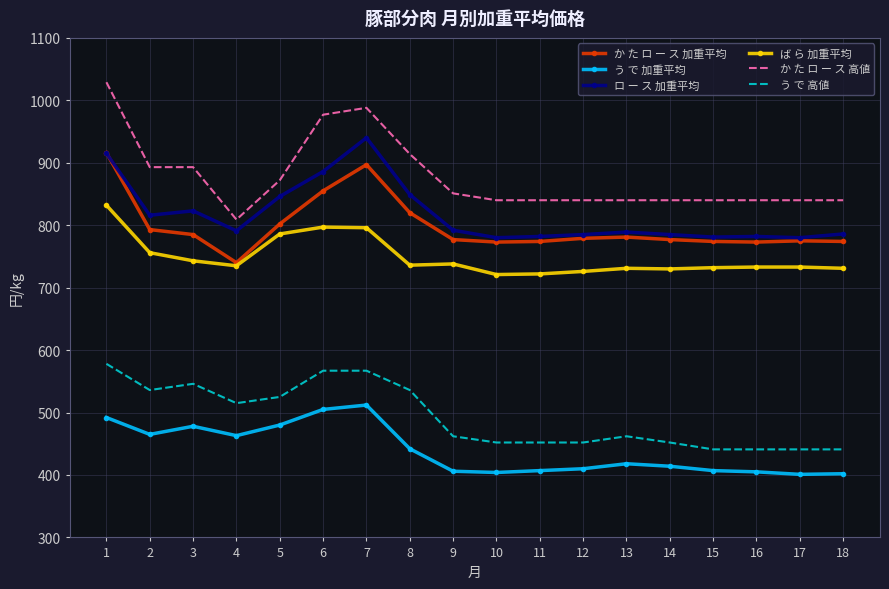

The value of う で 加重平均 at 13 is 418. True or false?

True